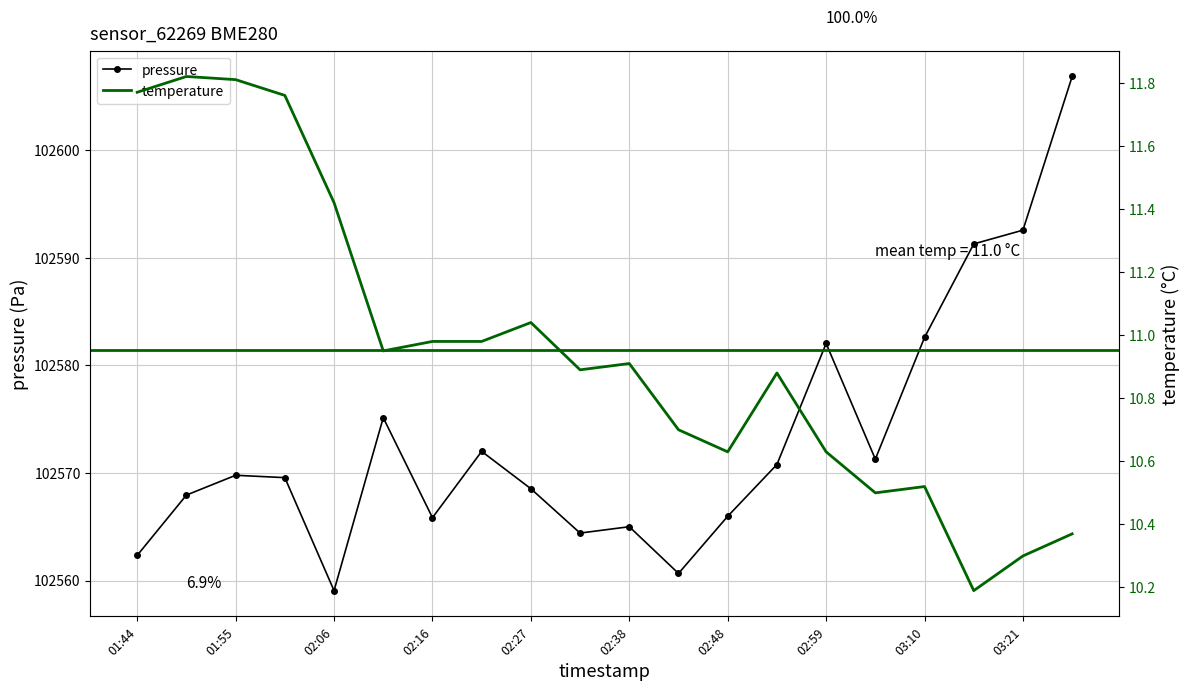

True or false: pressure has a value of 175308.4 at 02:06.

False